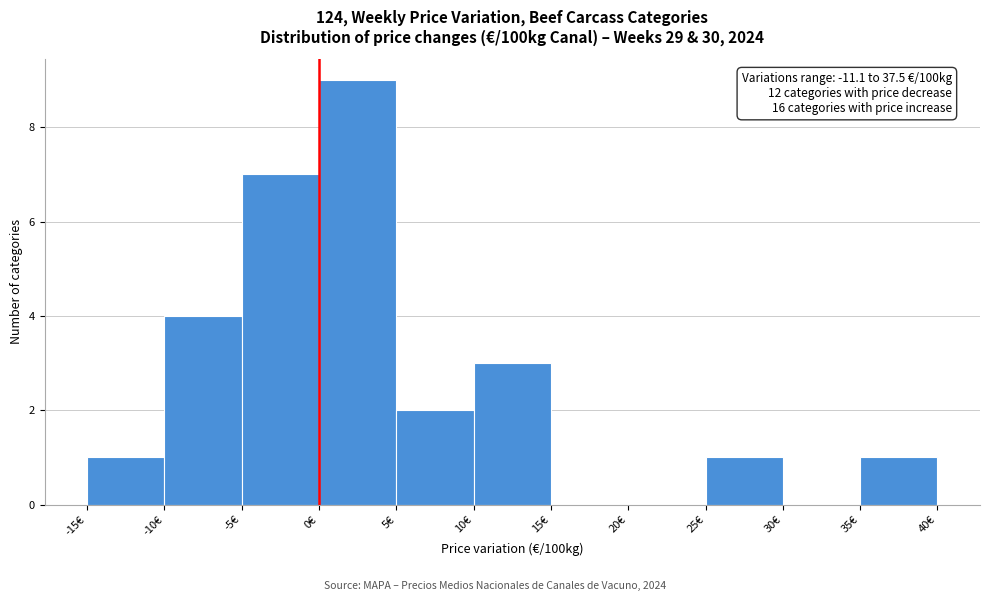

Over which range of the x-axis is the bar tallest?

0 to 5